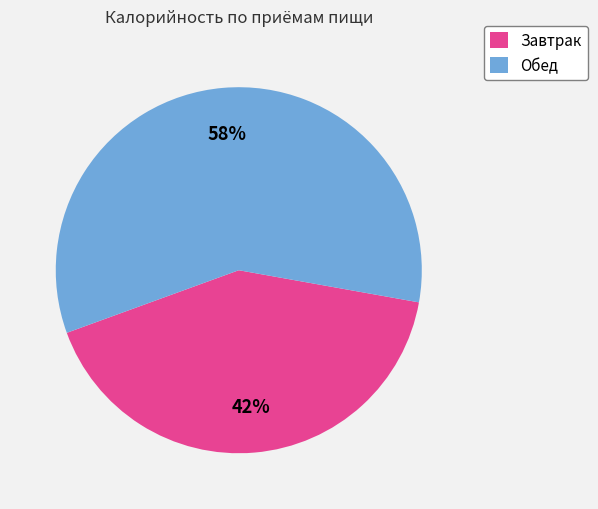

Does Завтрак account for over 50% of the chart?

No